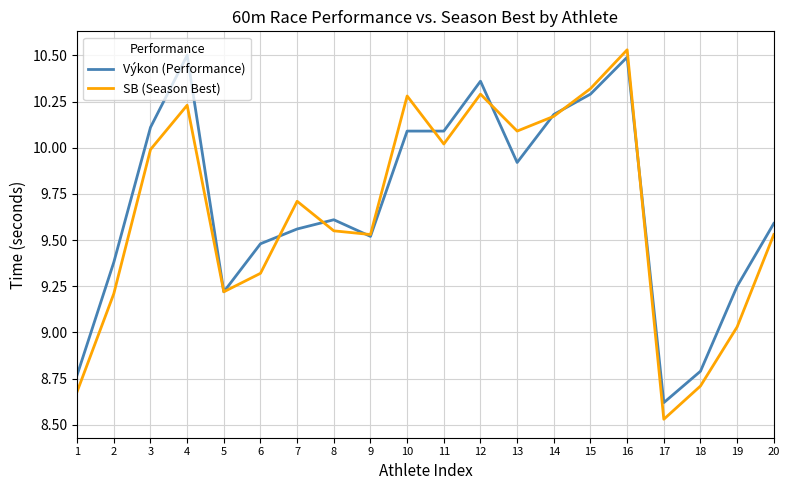

At which category does Výkon (Performance) reach its first local peak?

4